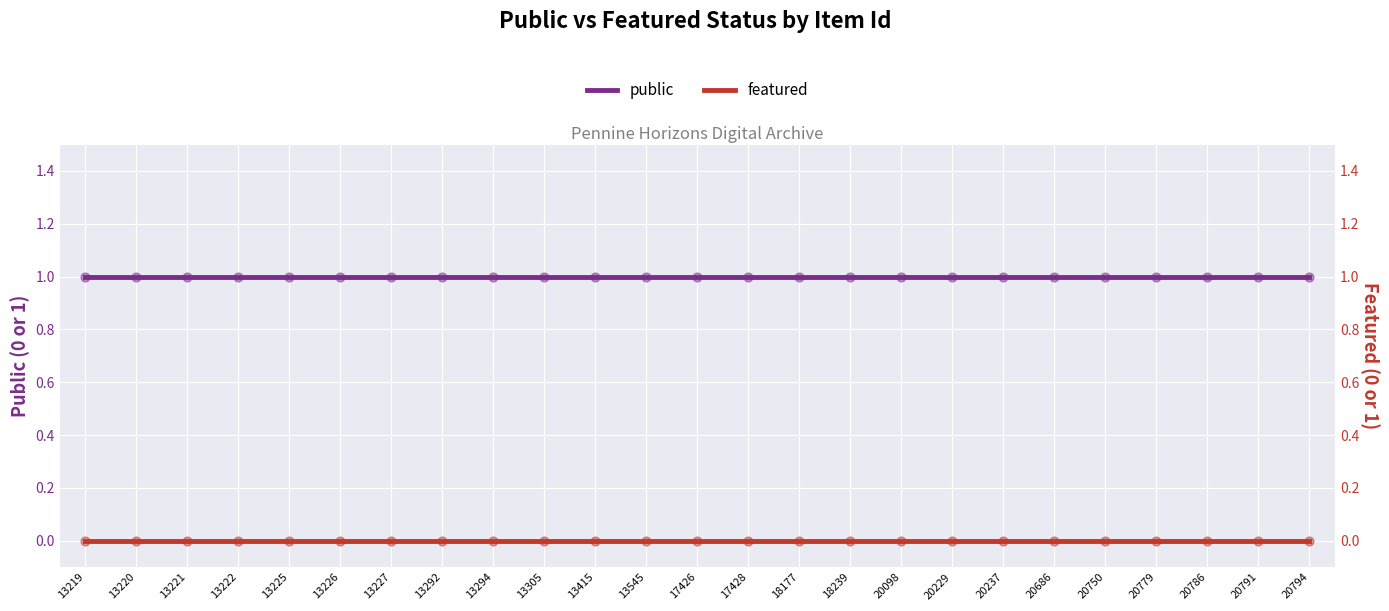

Which series has the largest Y range (max minus min)?

public